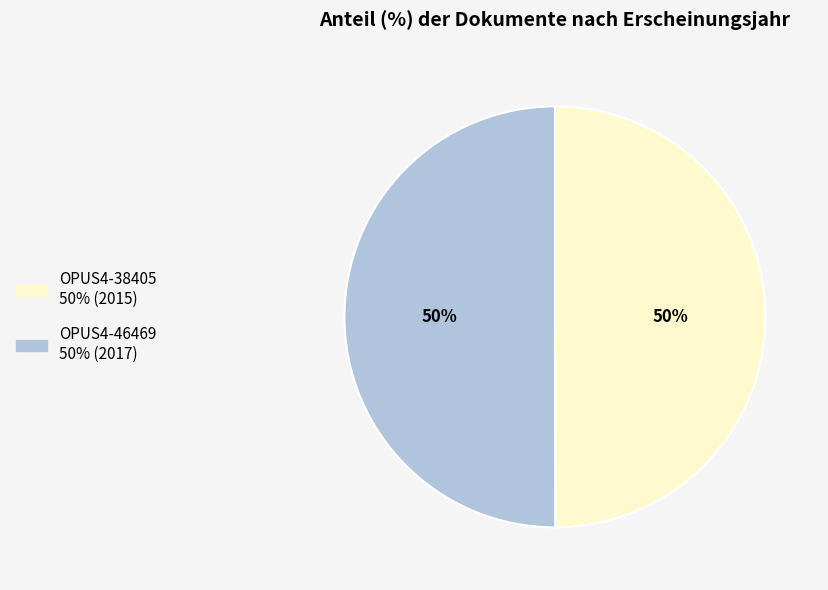

What is the ratio of the value at OPUS4-46469 to the value at OPUS4-38405?

1.0